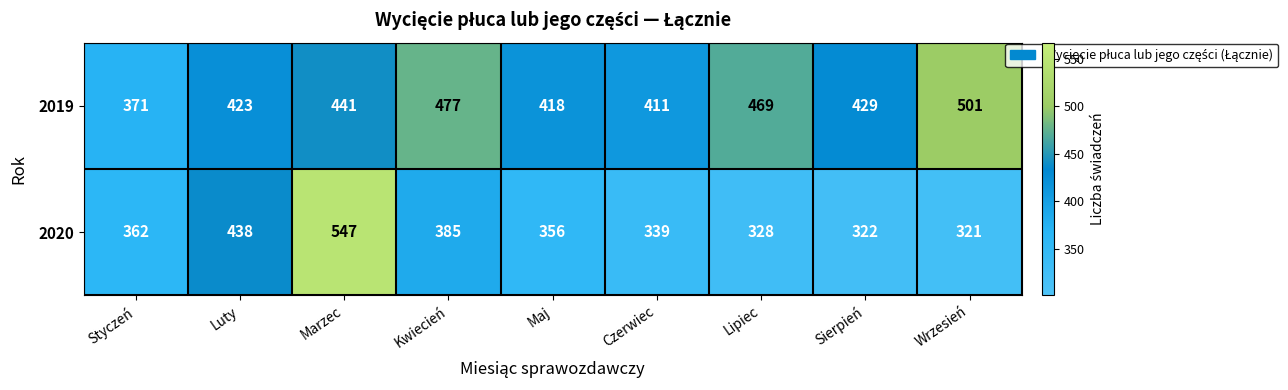

Which series changed the most between Styczeń and Lipiec?

2019